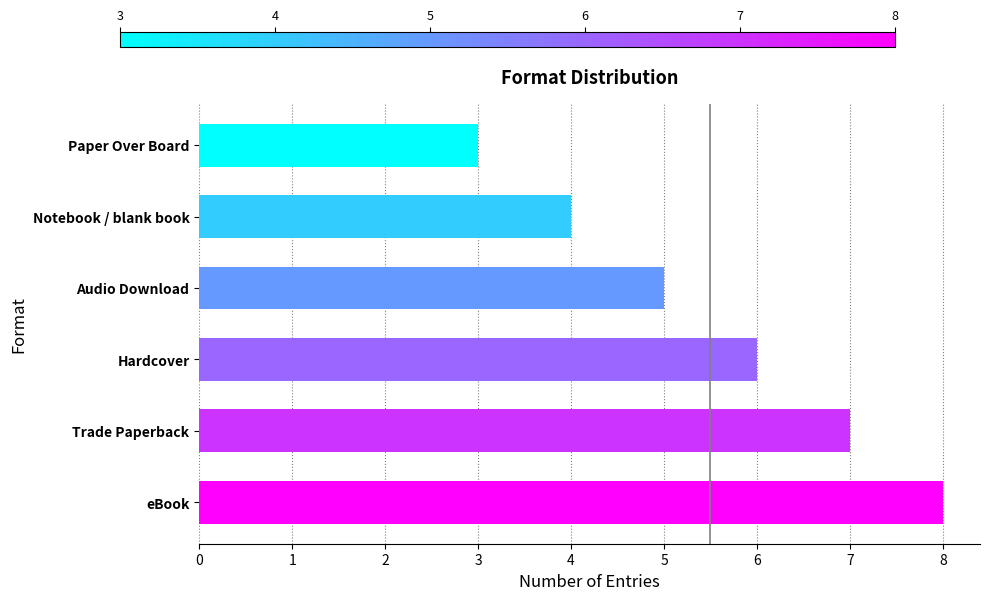

Count the values in the range 4 to 7.

4